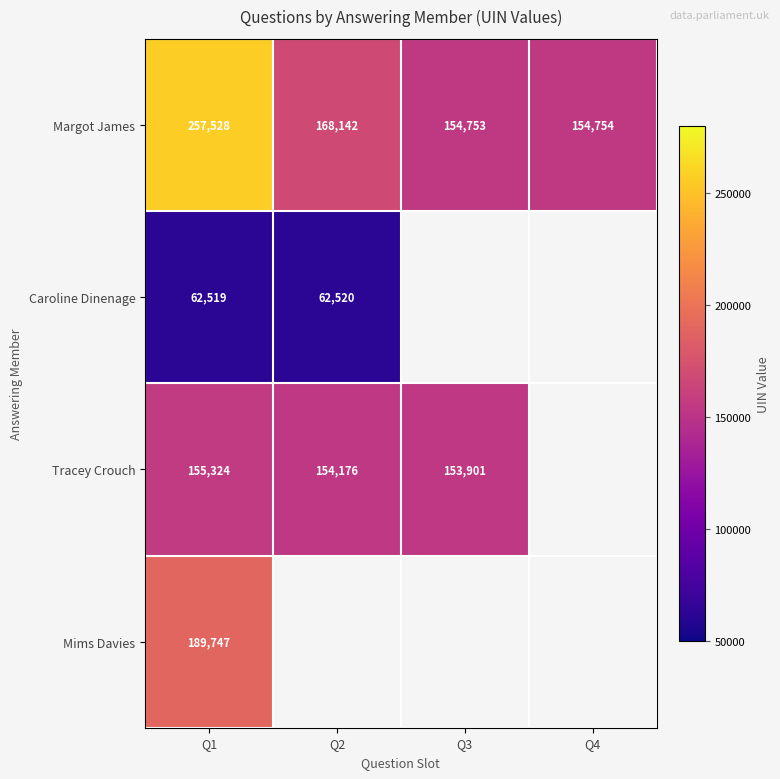

Is it true that Margot James equals 256292 at Q4?

False